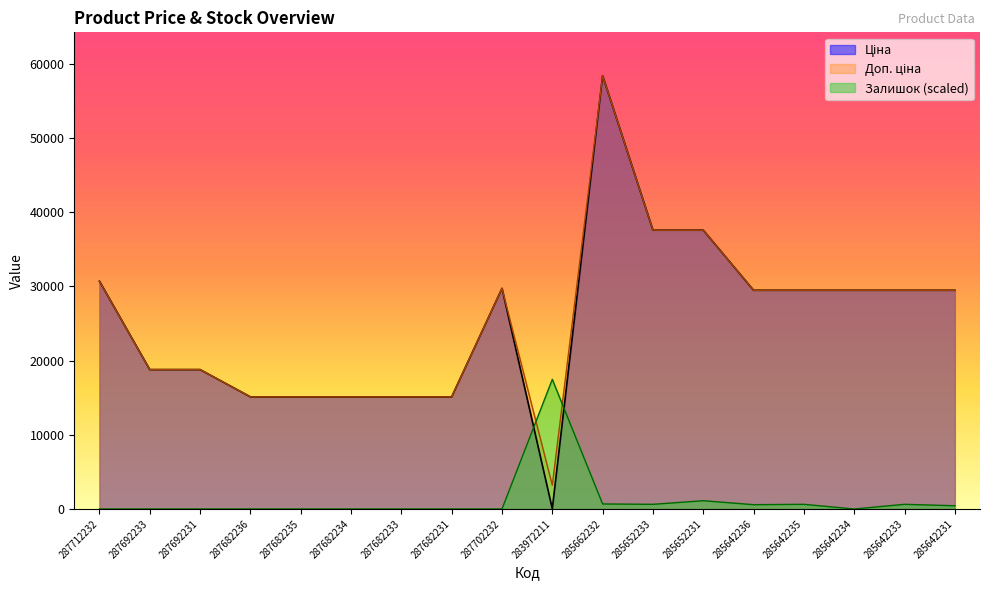

At which label does Ціна first exceed 29491?

287712232